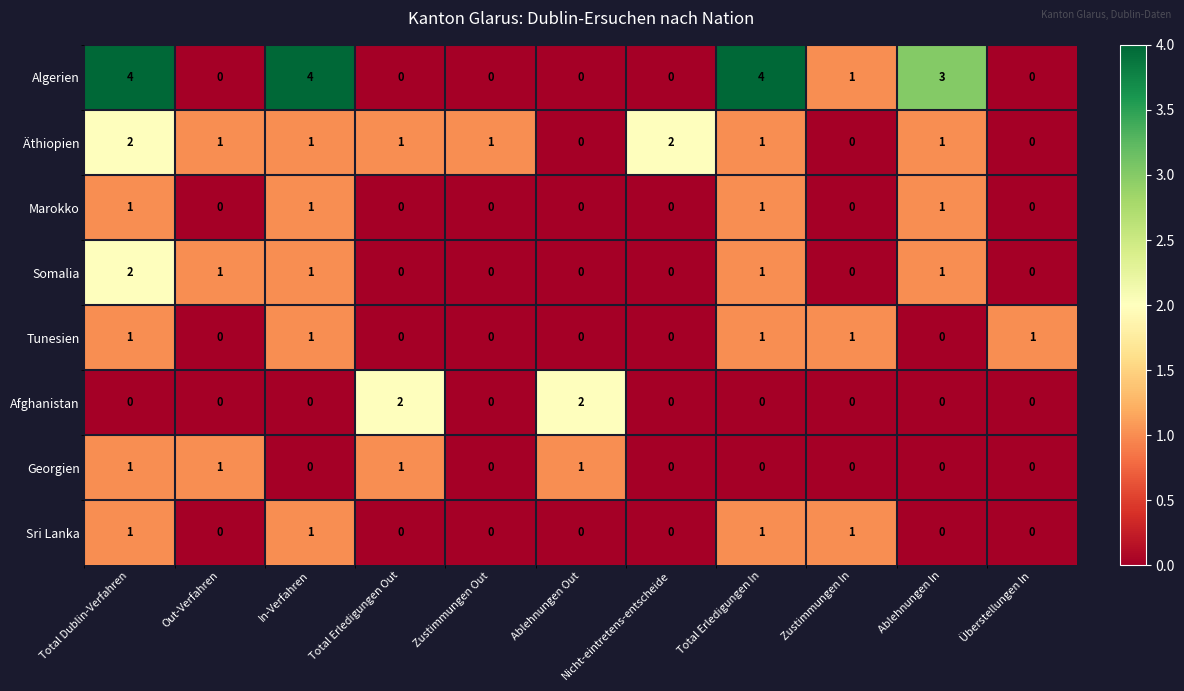

Which series has the largest range (max minus min)?

Algerien